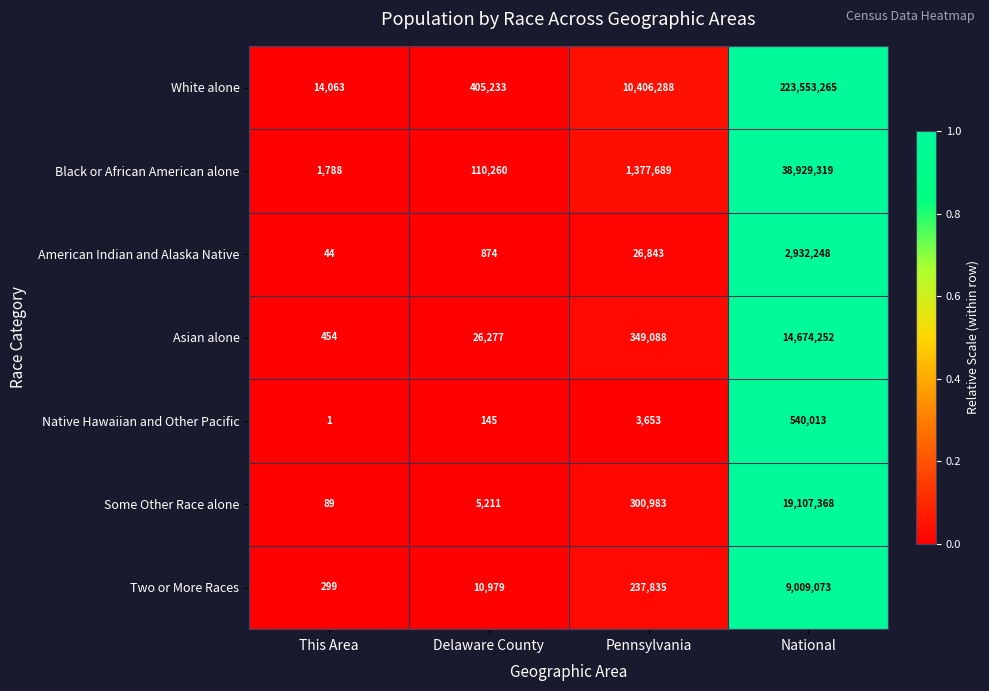

Is it true that White alone equals 10406288 at Pennsylvania?

True